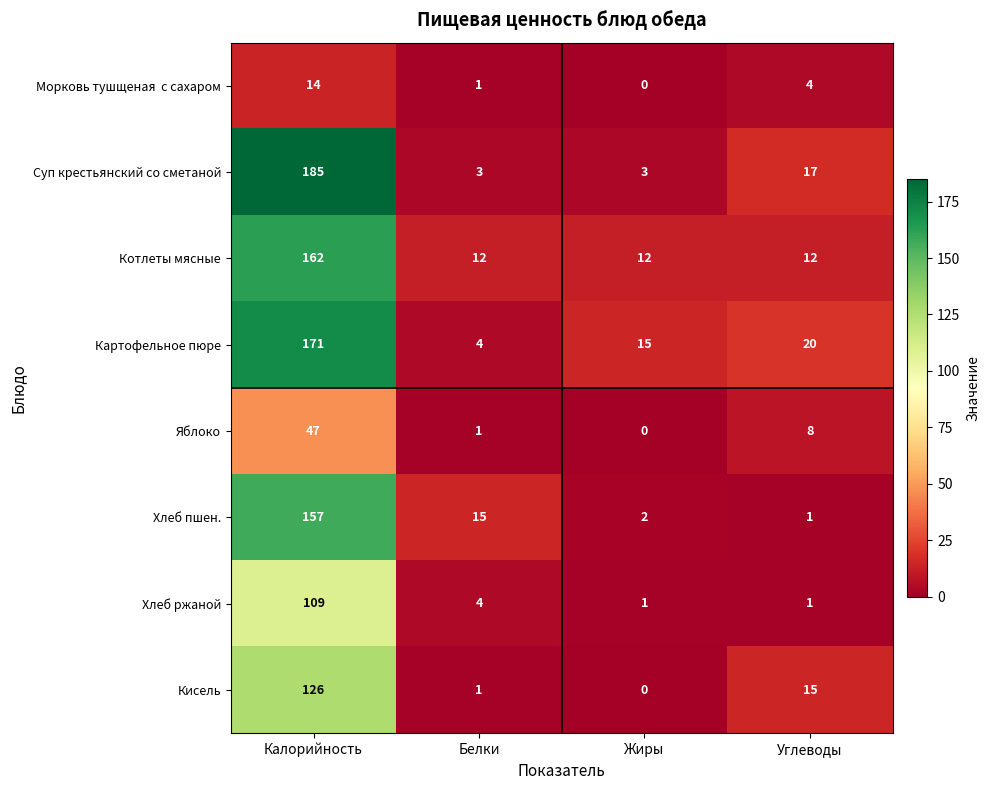

Is the value of Хлеб ржаной at Углеводы greater than the value of Котлеты мясные at Углеводы?

No